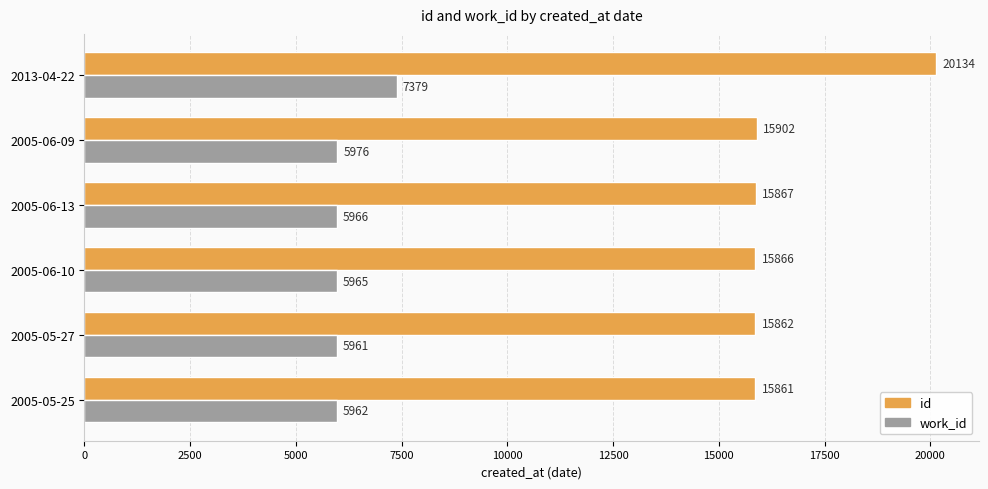

Rank the series by their average value, from lowest to highest.

work_id, id